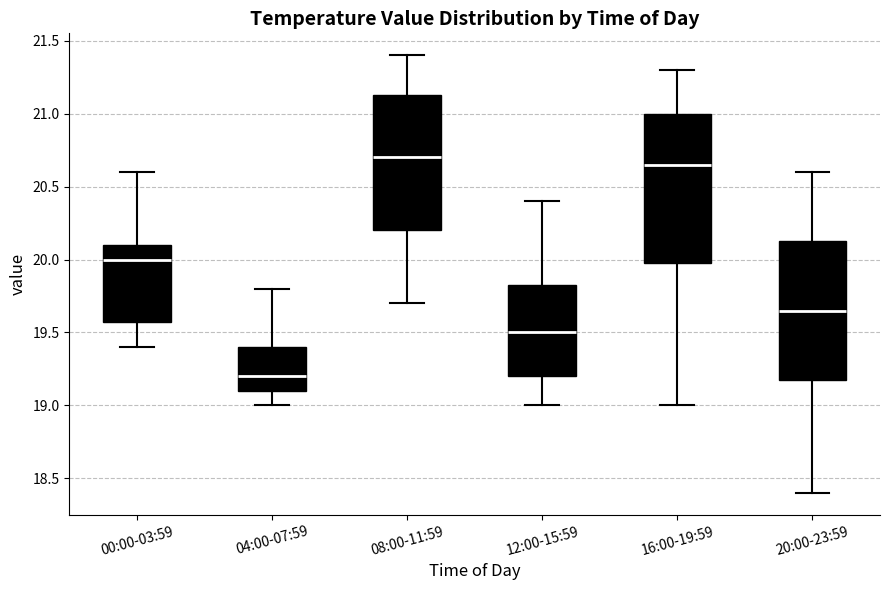

Reading left to right, transcribe this box plot: for each box, give where its median line is, the range the box spans, and where its two whiskers end, as read against the y-axis. The values are not printed on the chart, so give them approximately, as read against the axis.

00:00-03:59: median 20.00, box 19.60 to 20.10, whiskers 19.40 to 20.60
04:00-07:59: median 19.20, box 19.10 to 19.40, whiskers 19.00 to 19.80
08:00-11:59: median 20.70, box 20.20 to 21.15, whiskers 19.70 to 21.40
12:00-15:59: median 19.50, box 19.20 to 19.85, whiskers 19.00 to 20.40
16:00-19:59: median 20.65, box 20.00 to 21.00, whiskers 19.00 to 21.30
20:00-23:59: median 19.65, box 19.20 to 20.15, whiskers 18.40 to 20.60